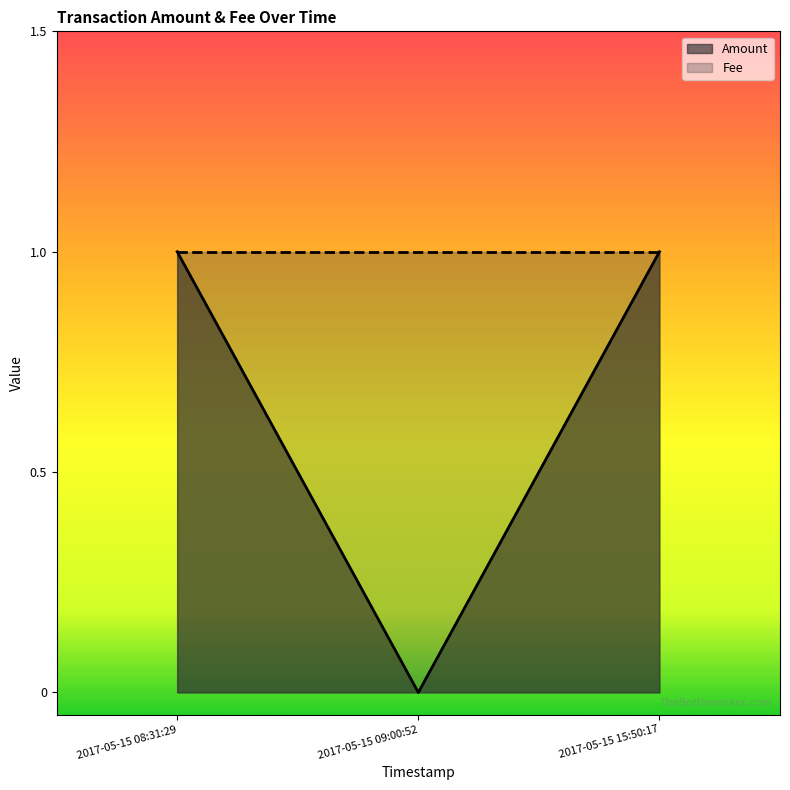

What is the sum of all values?

2